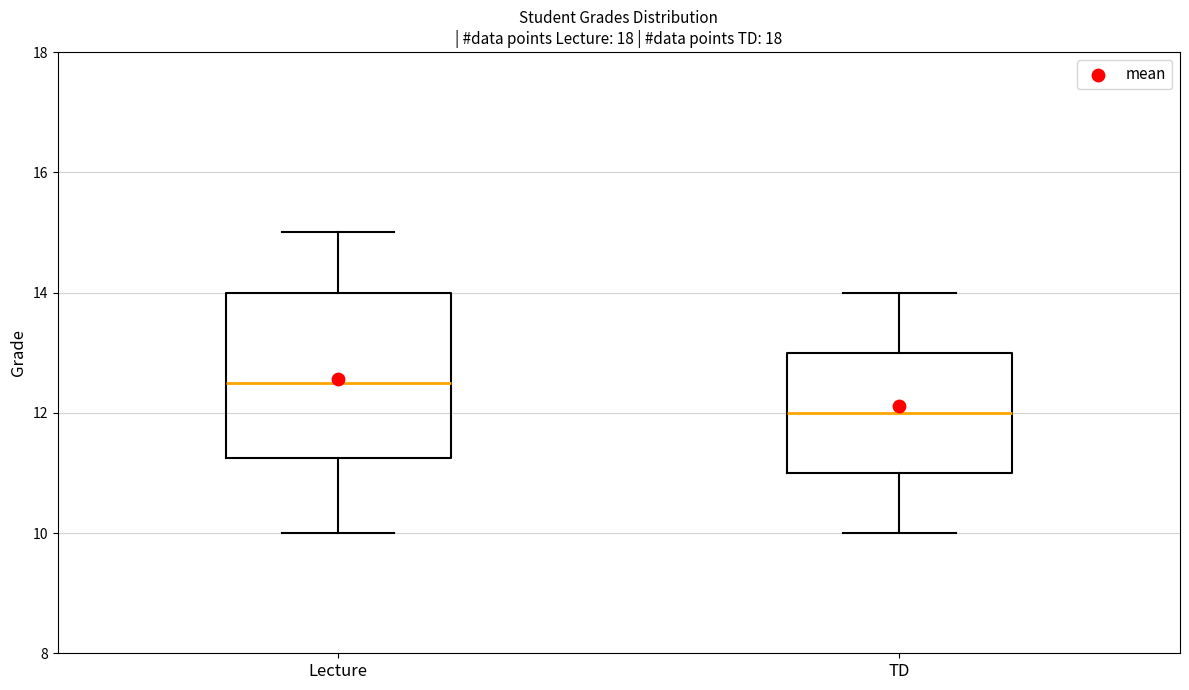

Which box is the tallest, from its lower edge to its upper edge?

Lecture